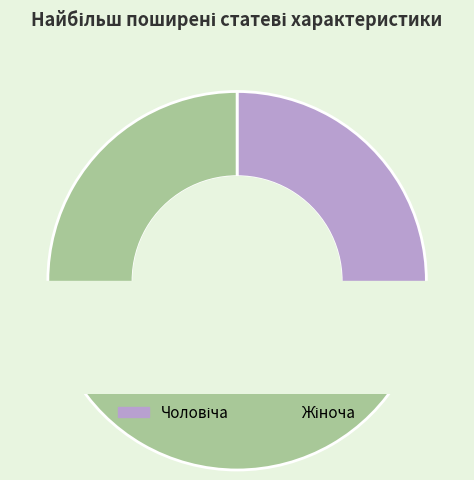

Is Чоловіча the majority of the pie?

No